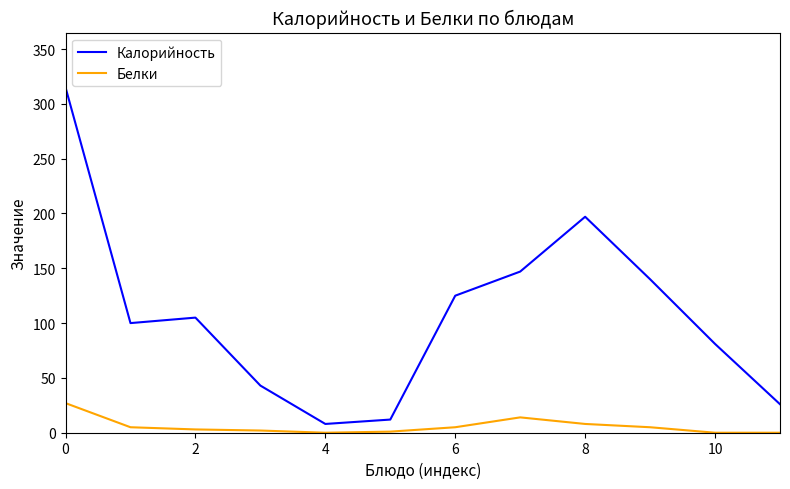

What is the difference between the maximum and minimum values in the Калорийность series?

307